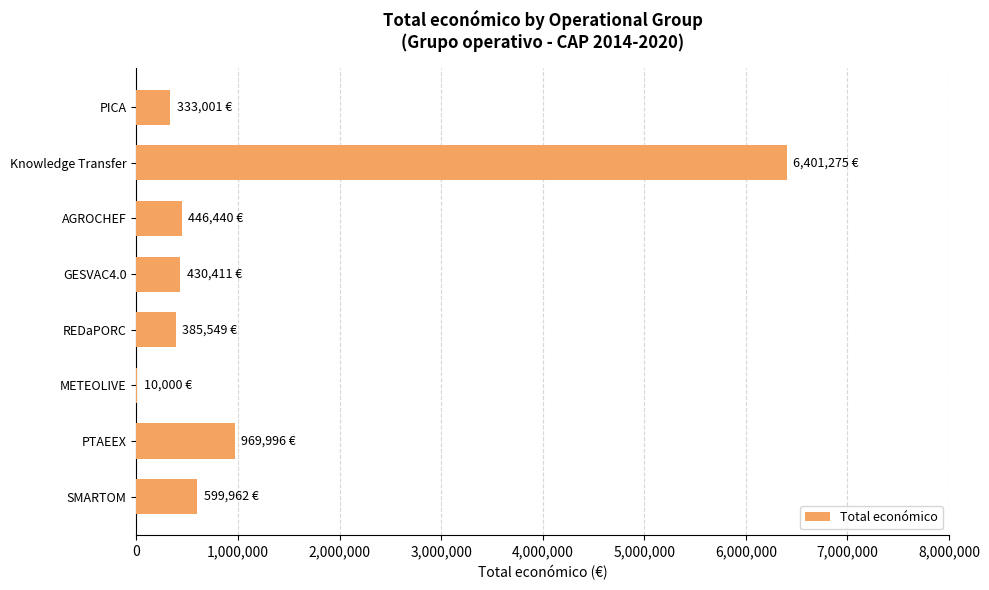

At which category does the chart reach its peak across all series?

Knowledge Transfer